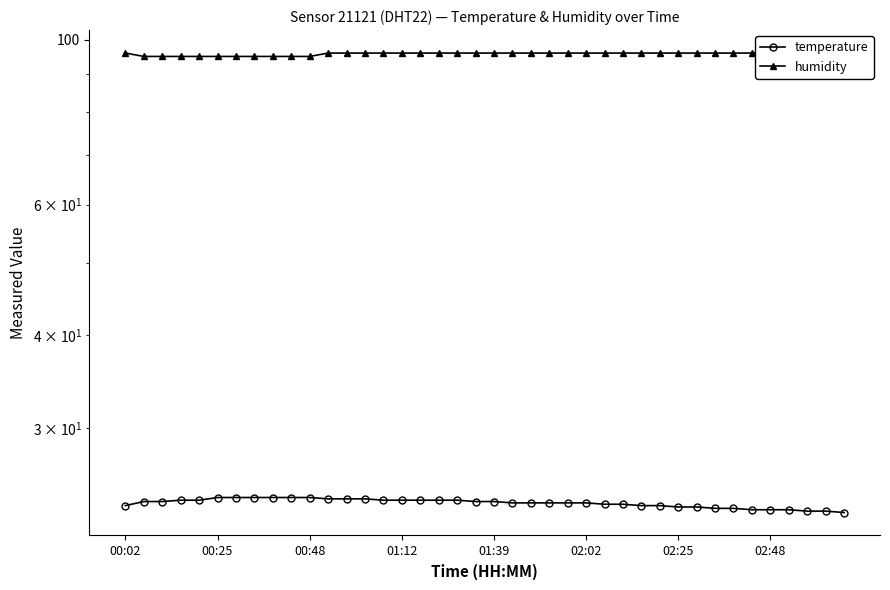

True or false: humidity and temperature cross at least once.

False